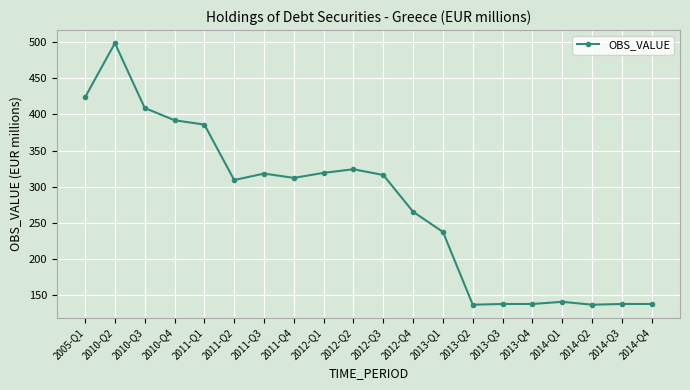

Where does the data first go above 312?

2005-Q1